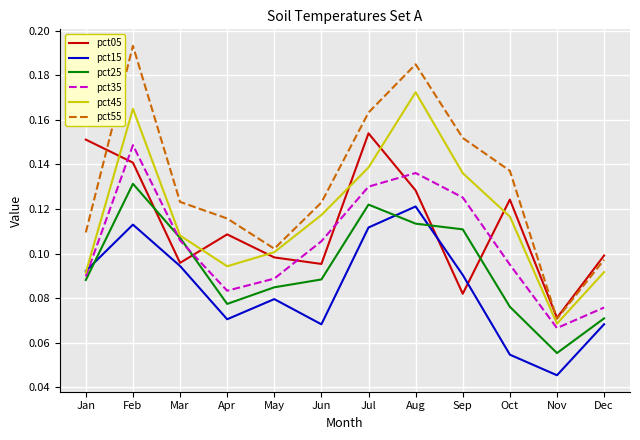

Is the value of pct15 at Aug greater than the value of pct55 at Apr?

Yes